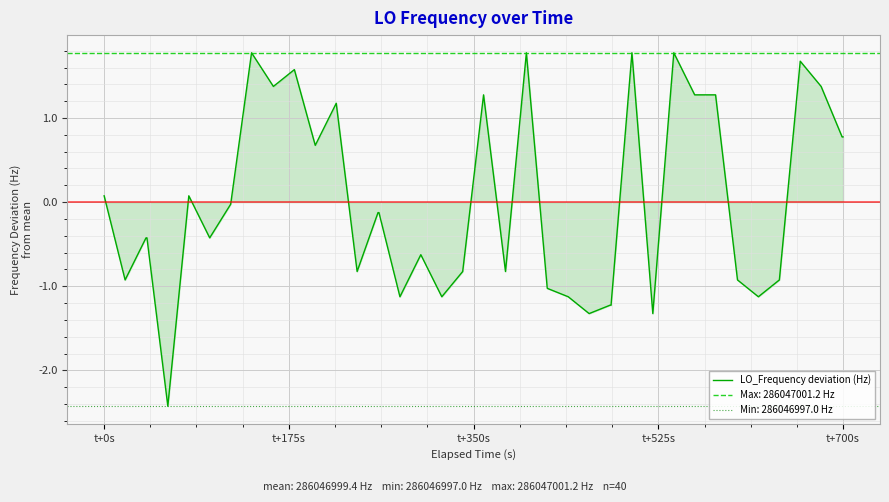

What is the maximum value for LO_Frequency deviation (Hz)?

1.8